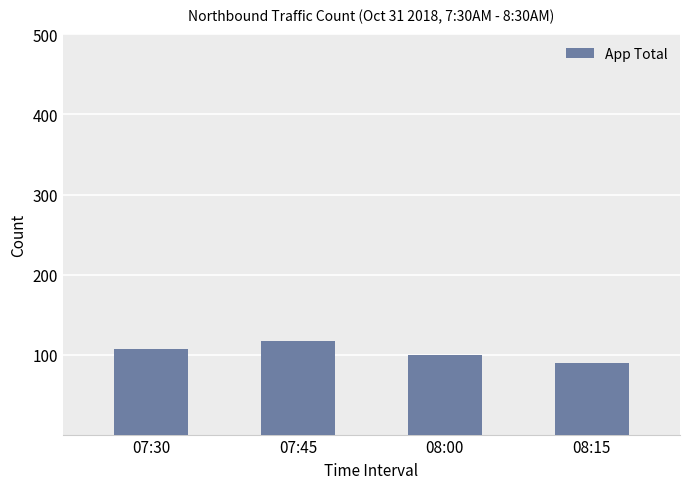

What is the value of the 3rd bar from the left?

99